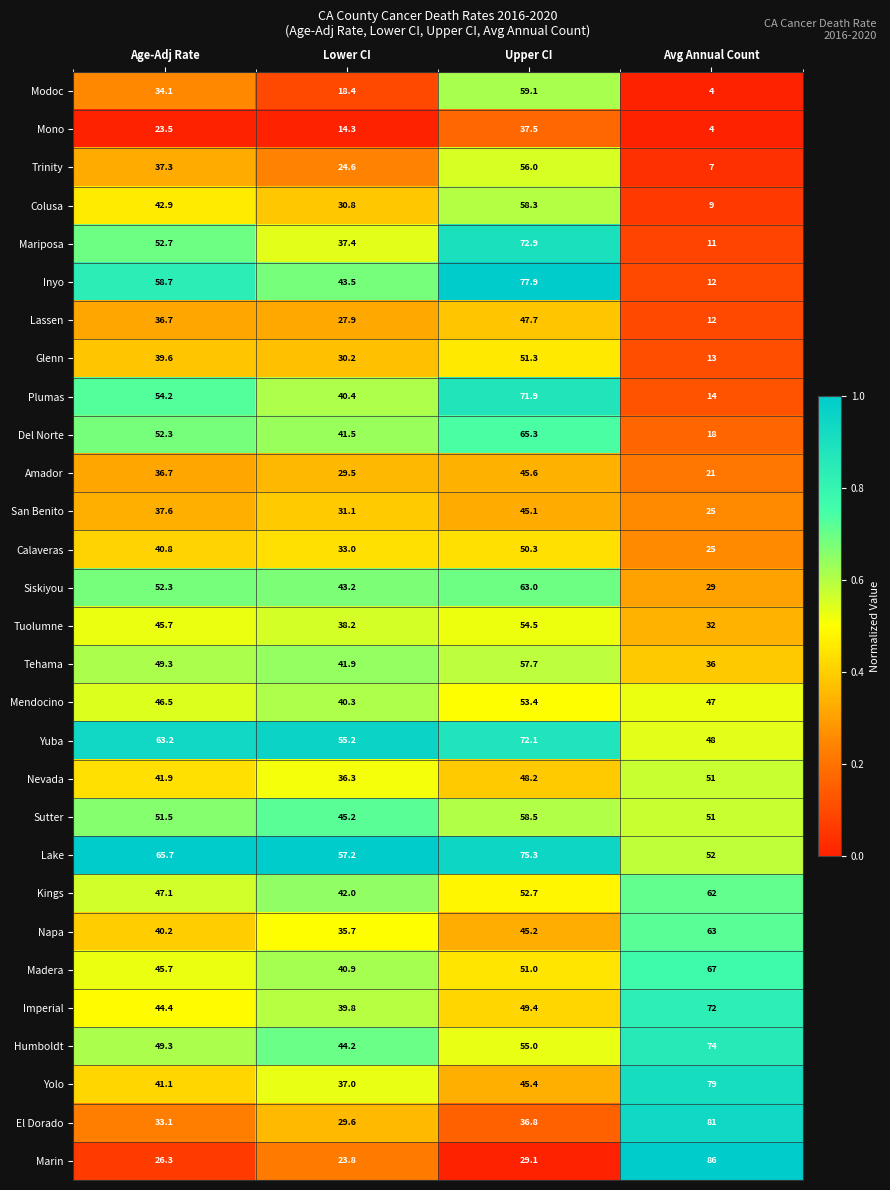

What is the difference between the highest and lowest values at Avg Annual Count?

82.0